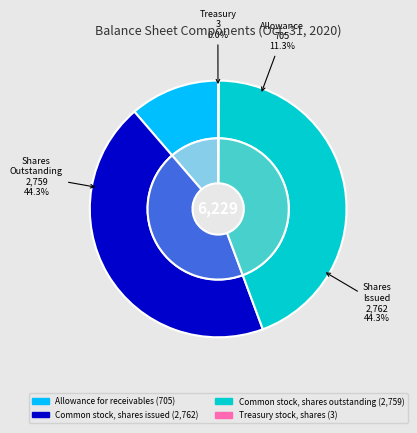

Count the number of slices in the pie.

4